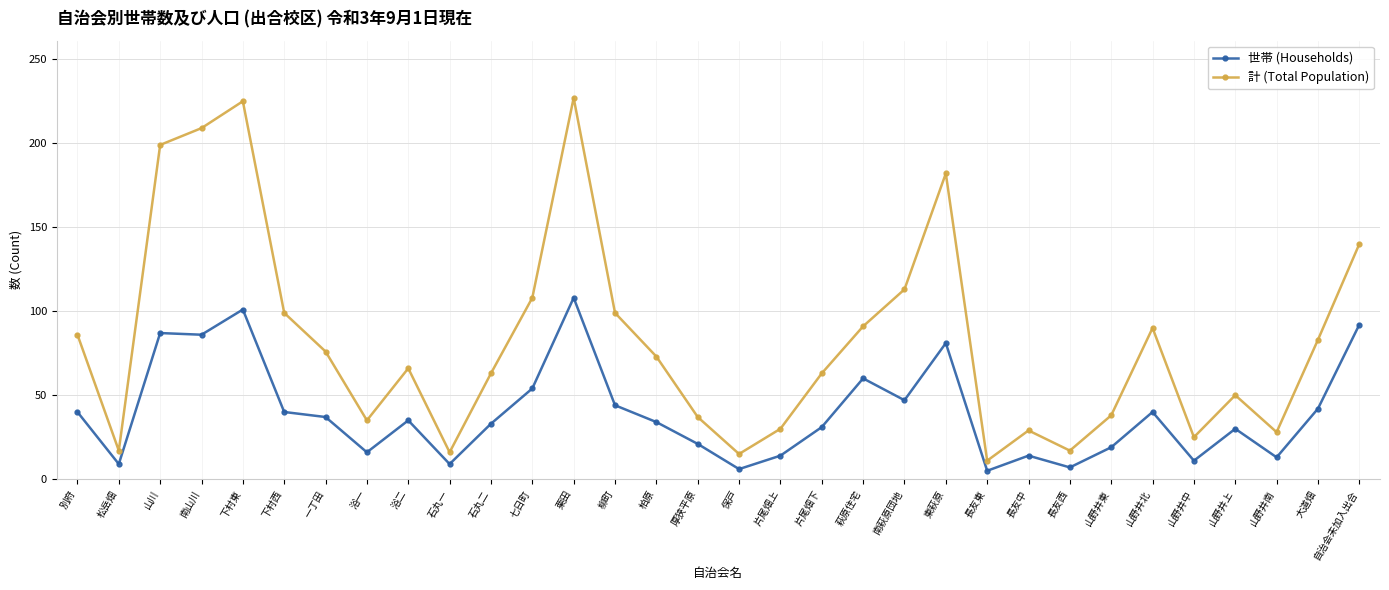

Which series has the widest spread of values?

計 (Total Population)